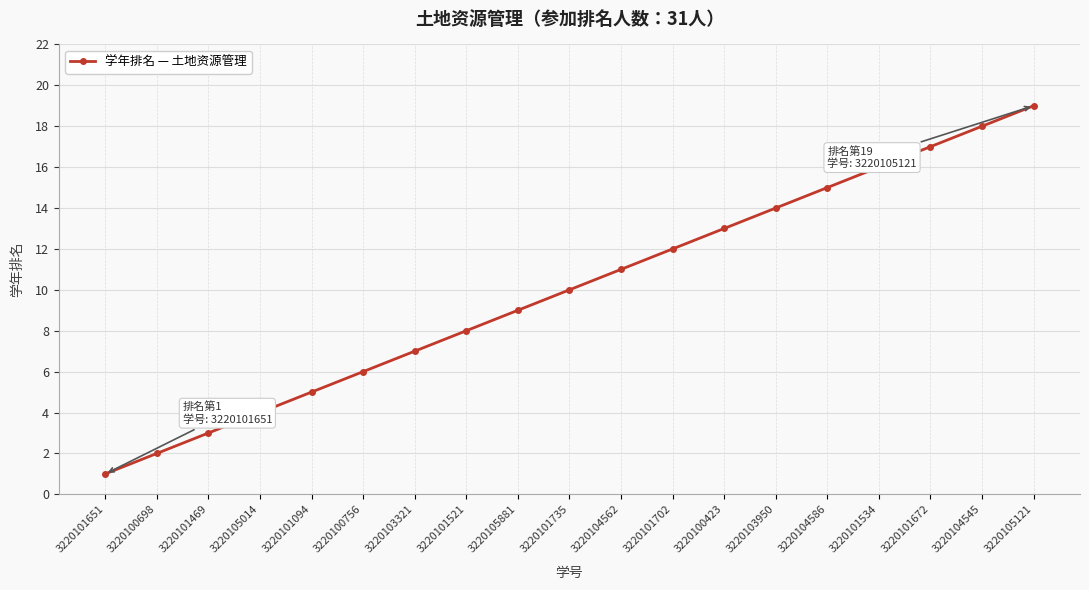

What is the approximate value at 3220100423, to the nearest 5?

15